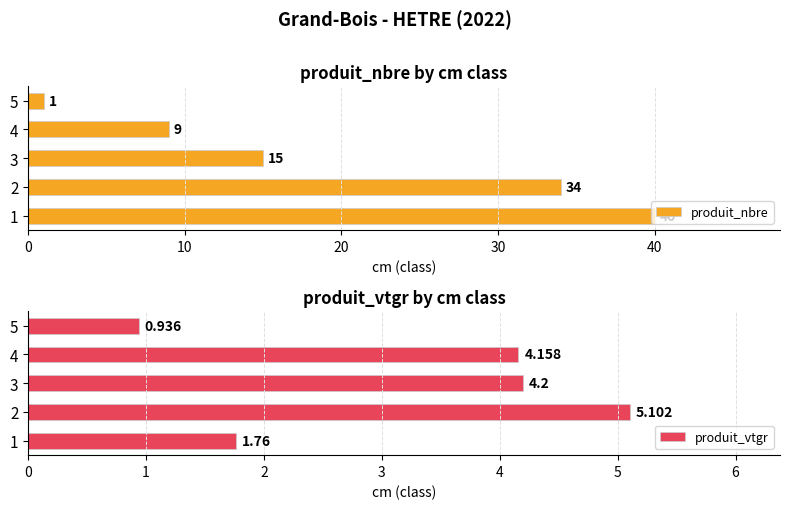

What is the smallest value displayed?

0.9